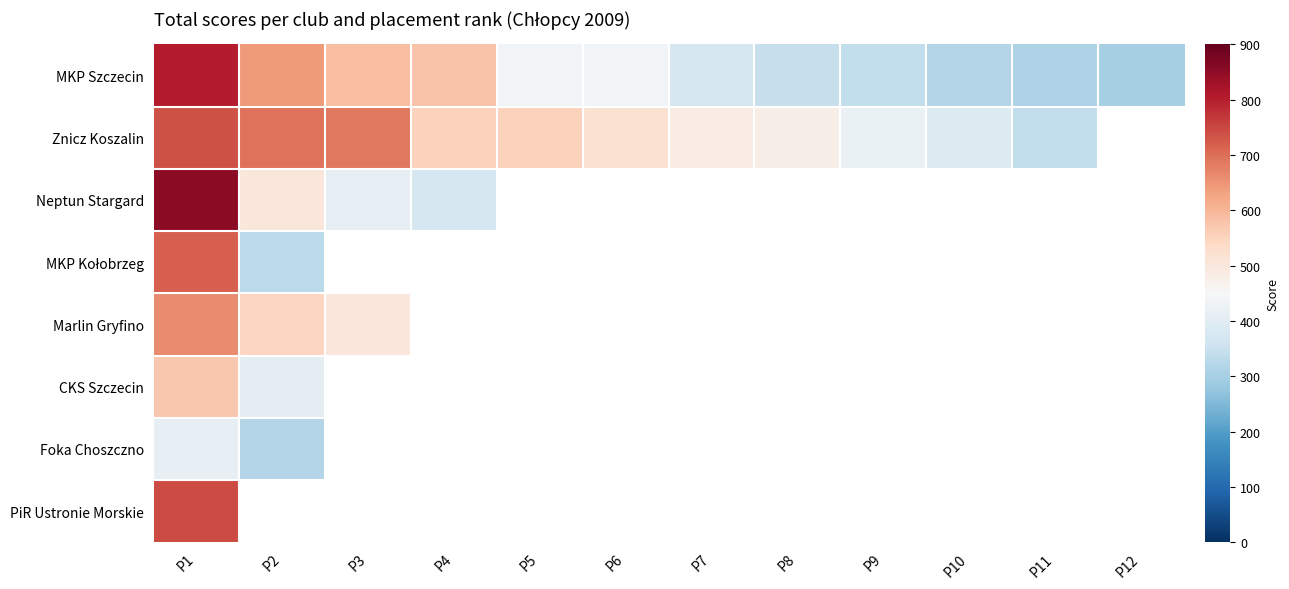

Which label corresponds to the smallest value in the chart?

P12